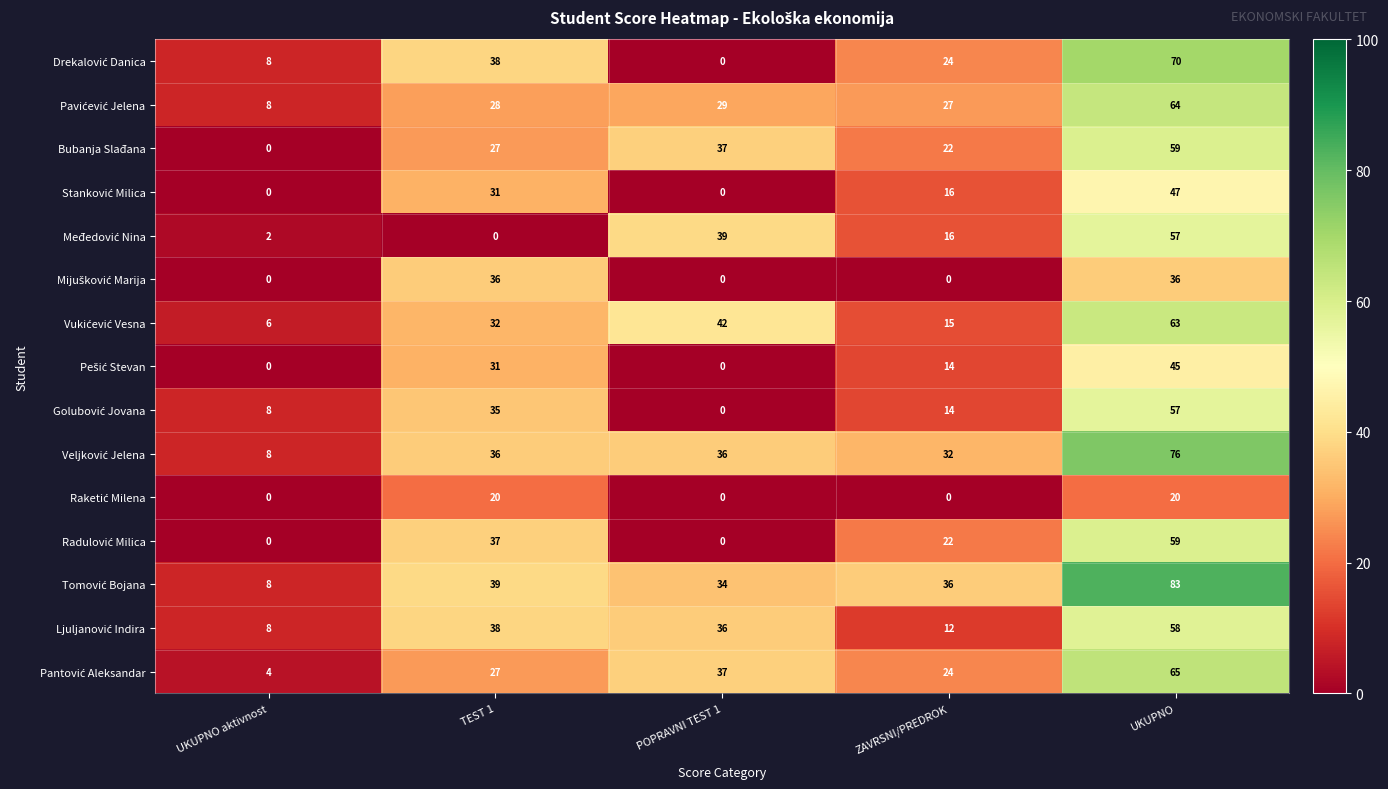

At which category is the sum across all series the highest?

UKUPNO